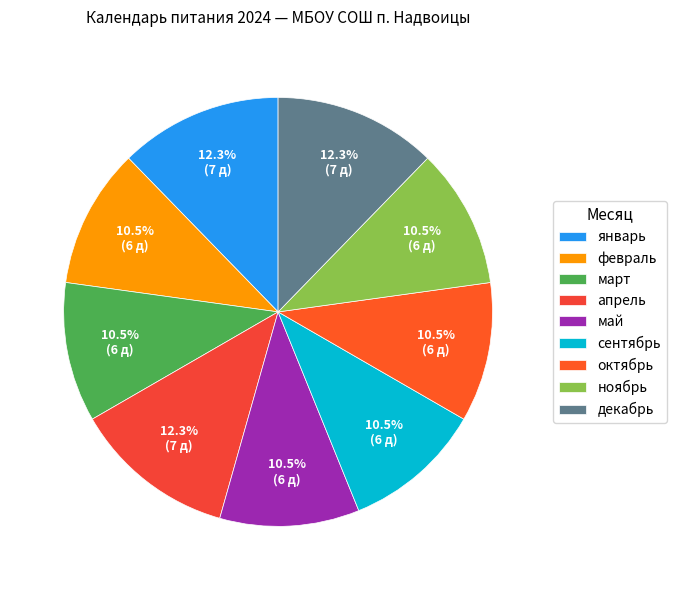

Do февраль and ноябрь together represent more than half of the pie?

No